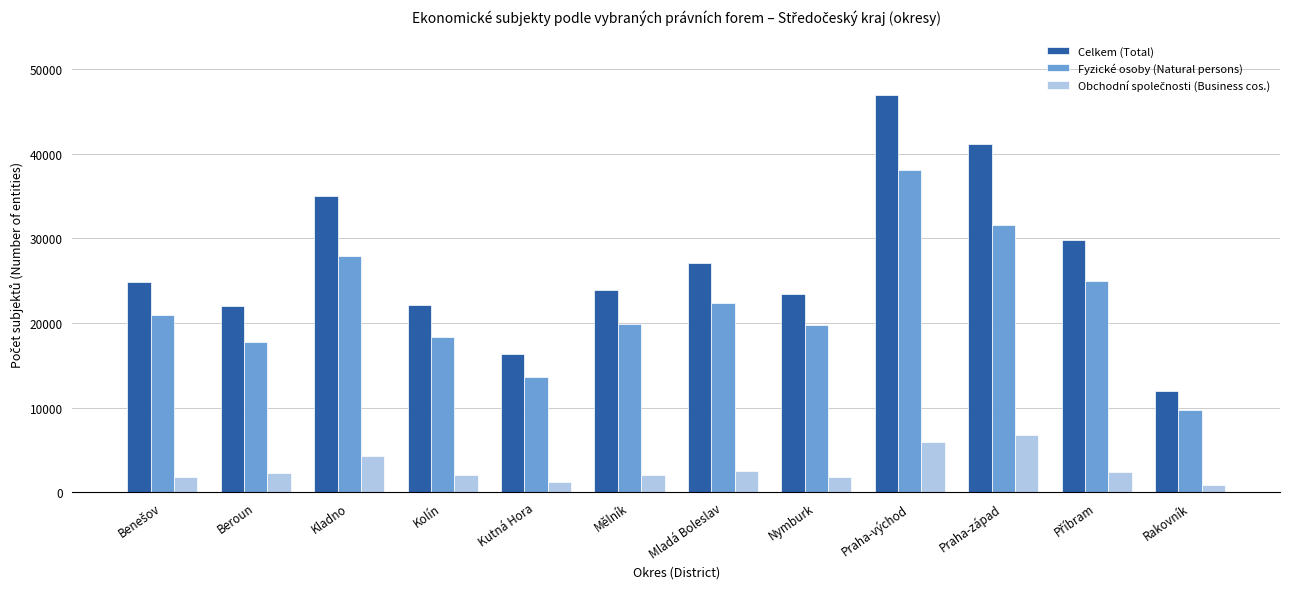

What is the total value across all series at Mladá Boleslav?

52039